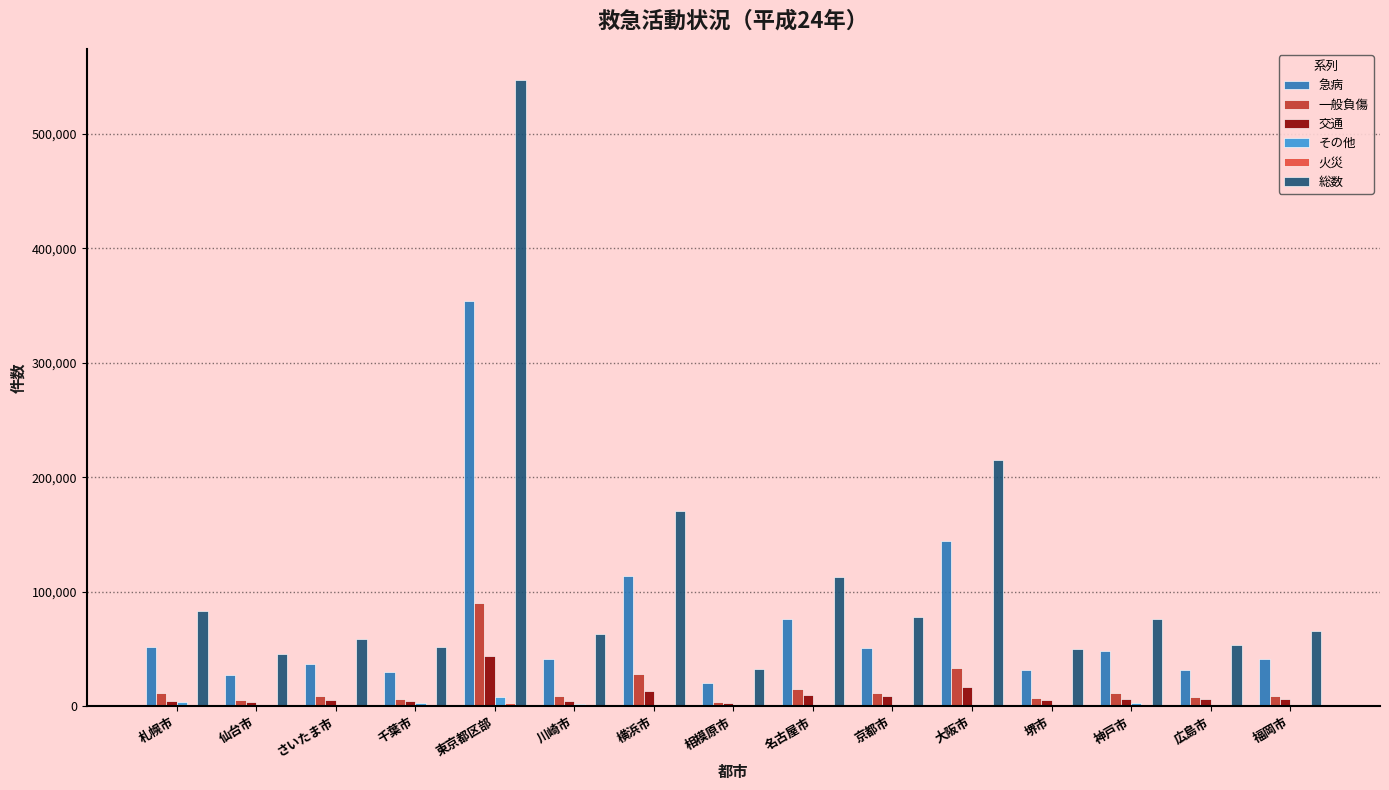

What is the sum of the 総数 values at 相模原市 and 川崎市?

94879